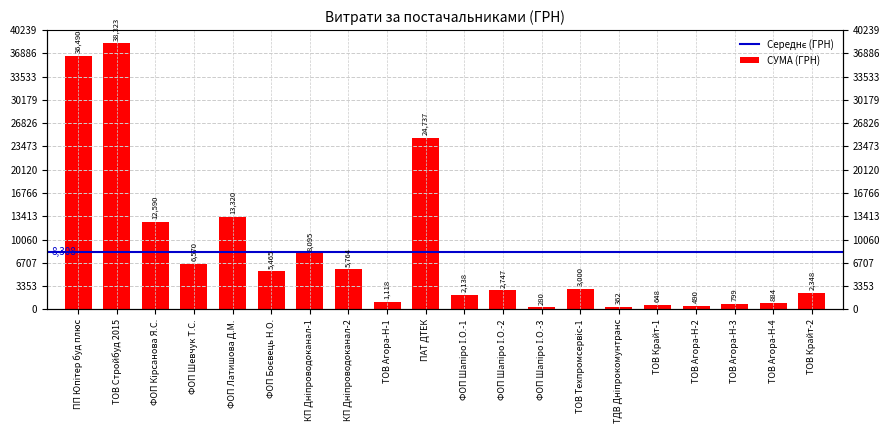

What is the label of the 11th bar from the left?

ФОП Шапіро І.О.-1